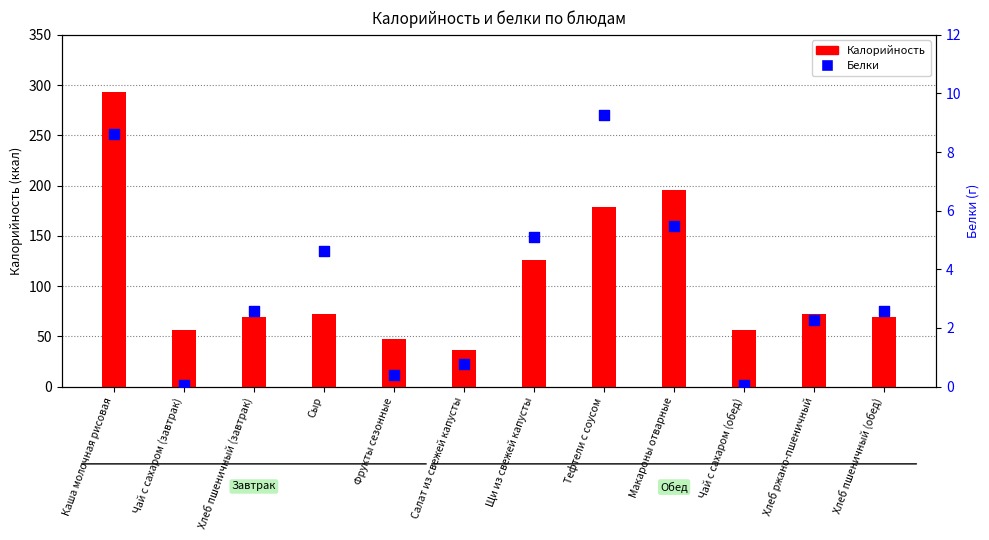

Which series has the largest total across all categories?

Калорийность